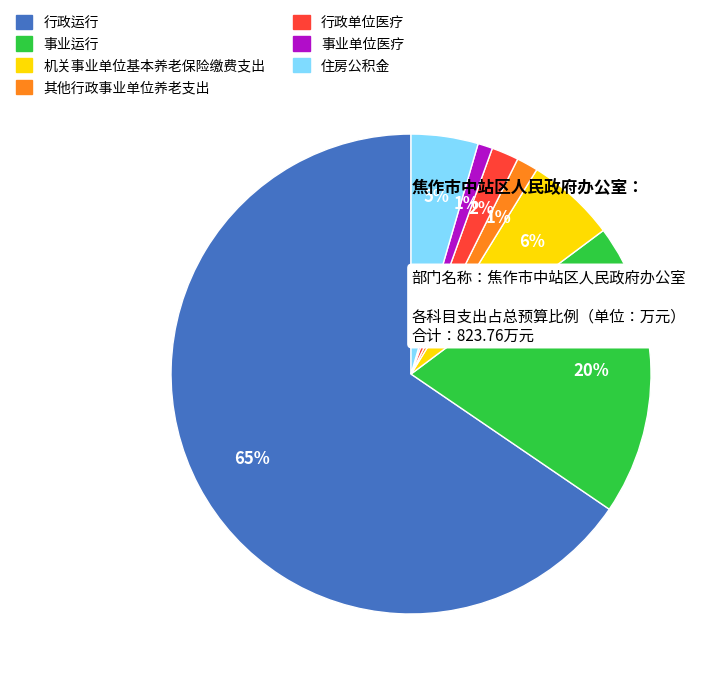

How many segments does this pie chart have?

7